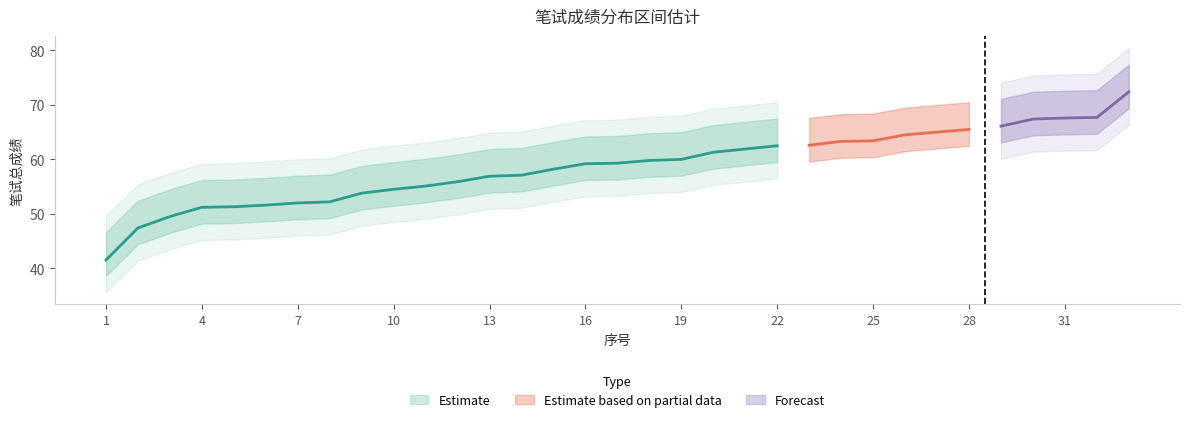

Between 29 and 27, which is larger?

29